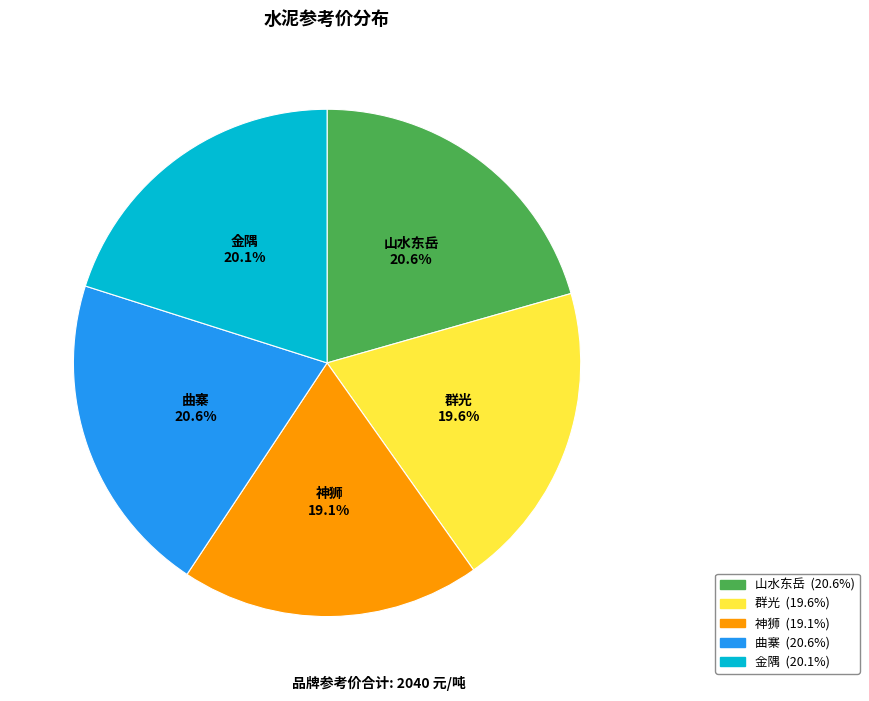

Combined, do 群光 and 山水东岳 account for over 50%?

No